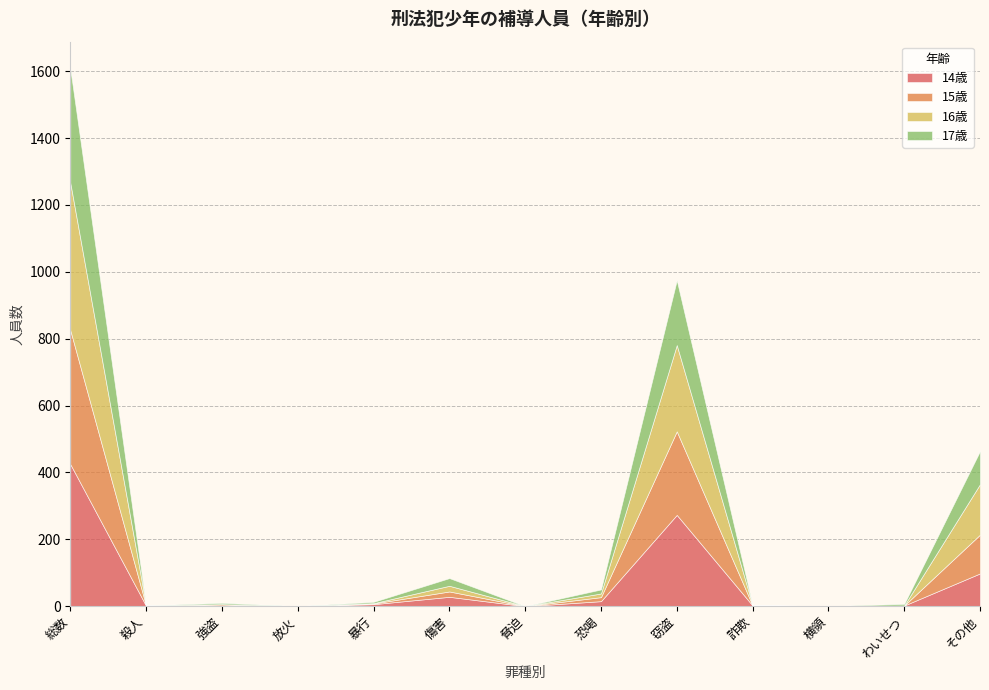

What is the highest value of the 14歳 series?

425